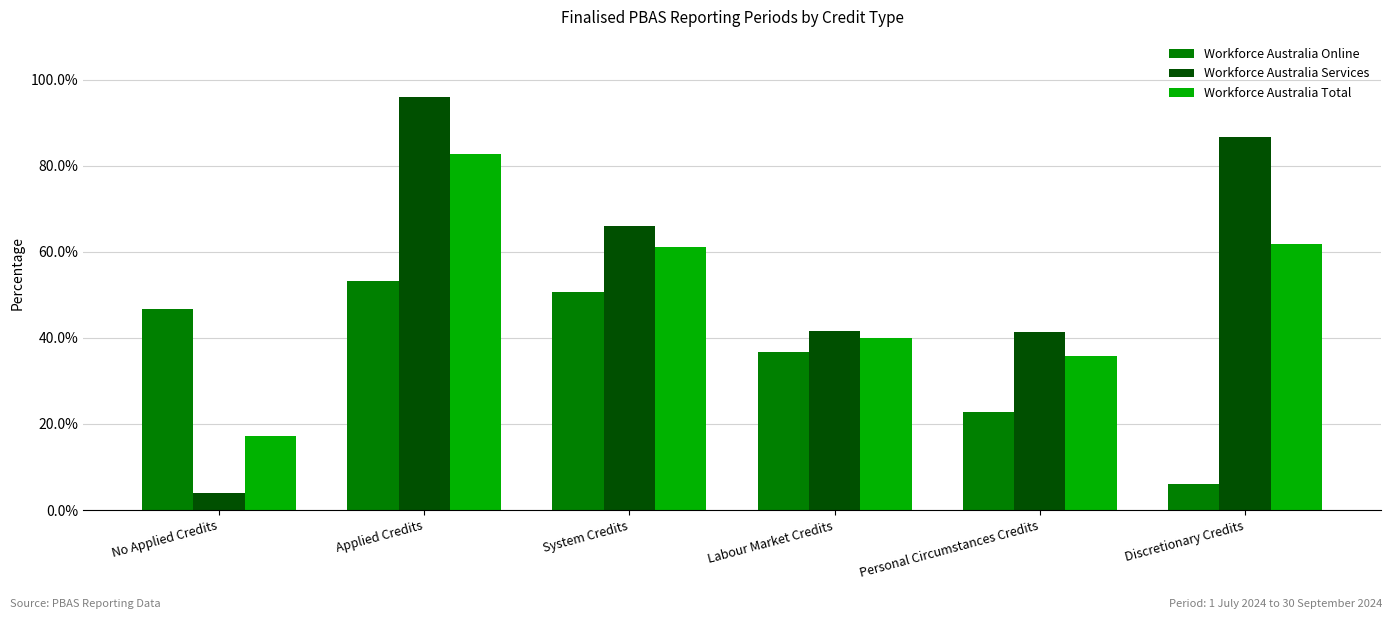

True or false: Workforce Australia Services has a value of 0.0 at No Applied Credits.

False